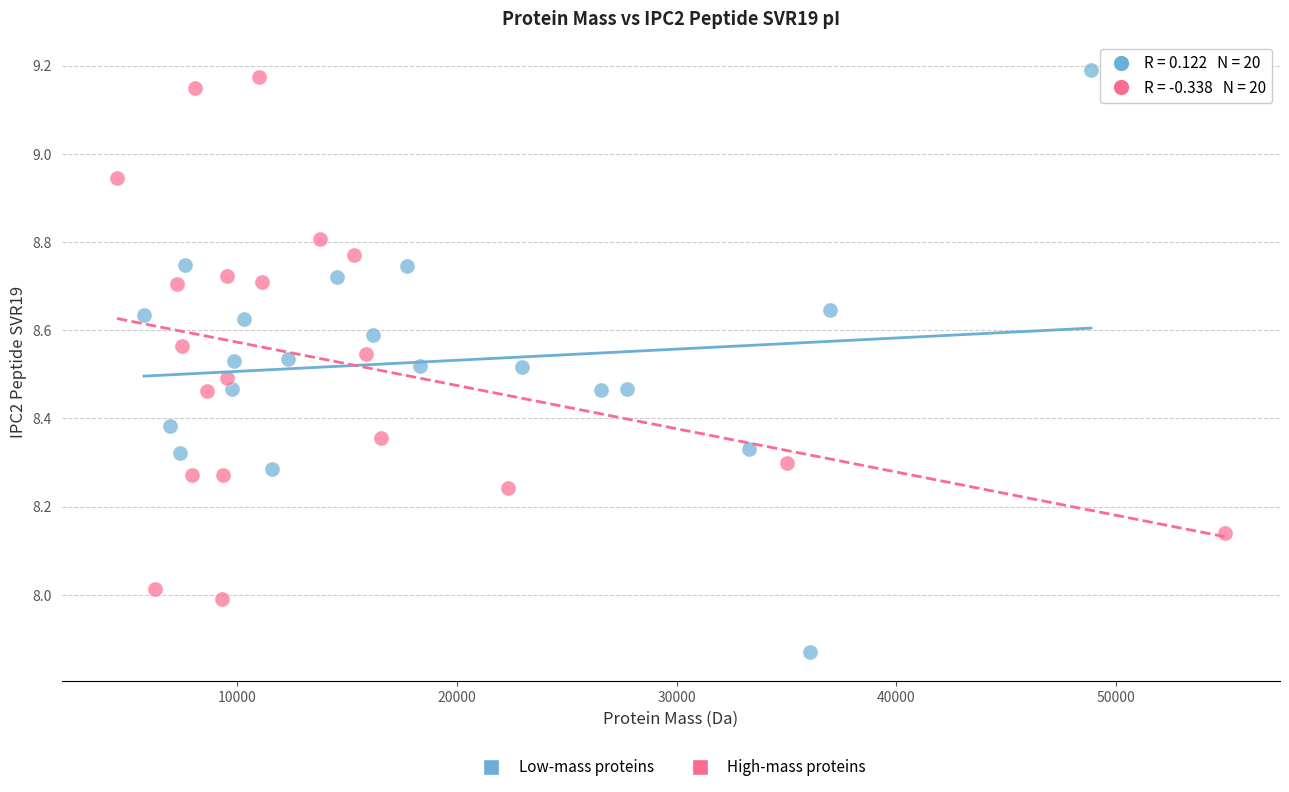

Which series contains the lowest Y value?

Low-mass proteins